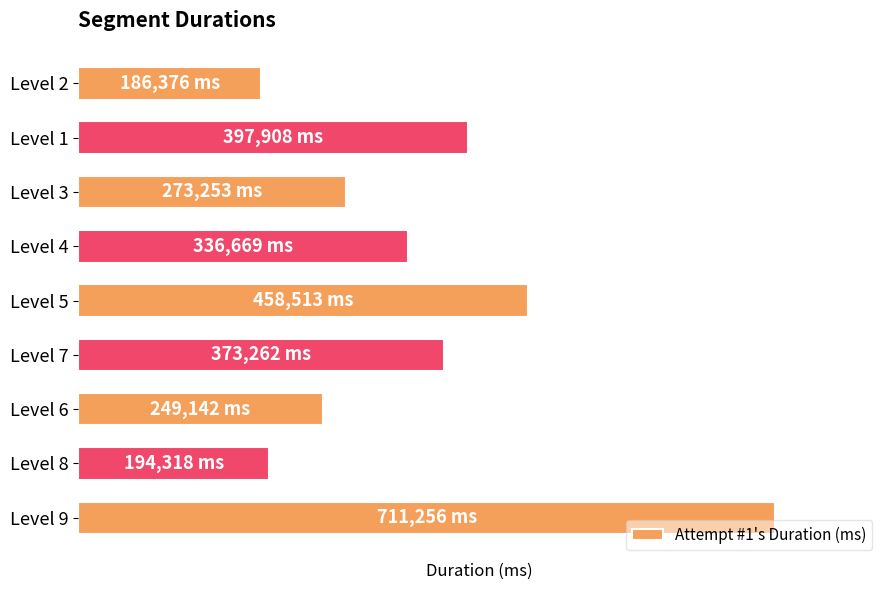

What is the average value?

353411